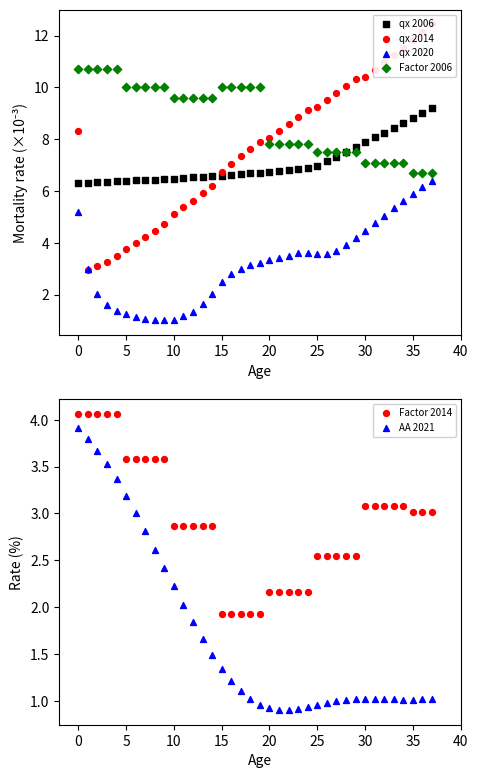

Which series reaches the maximum Y coordinate?

qx 2014